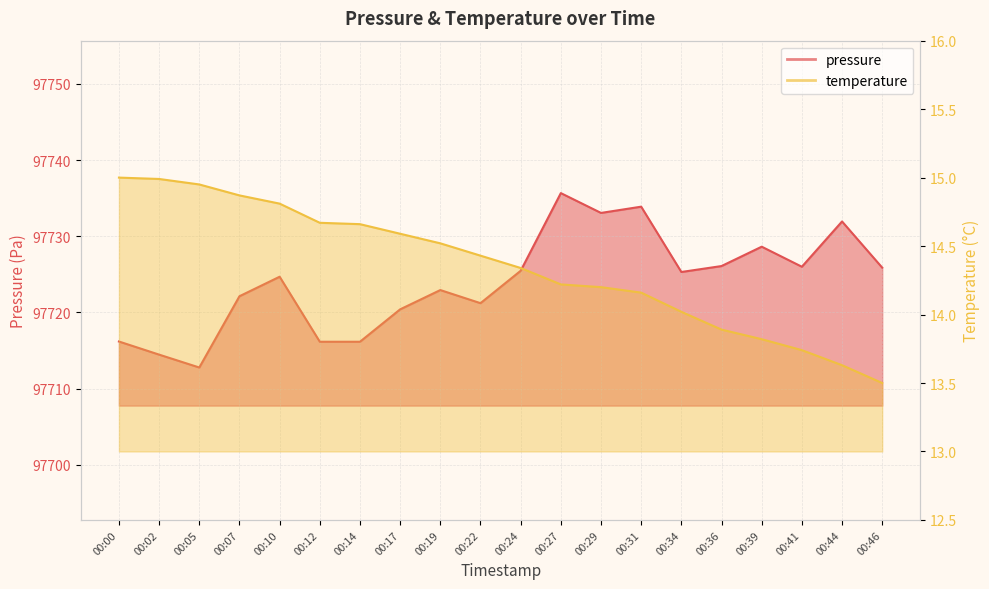

True or false: temperature and pressure cross at least once.

False